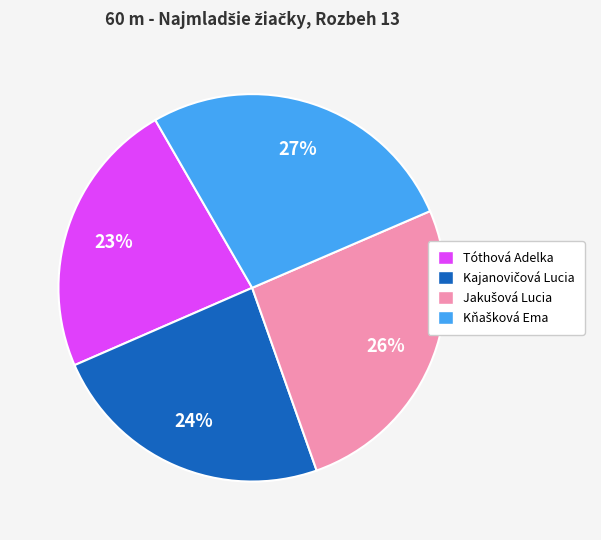

Is there a majority slice in this chart?

No